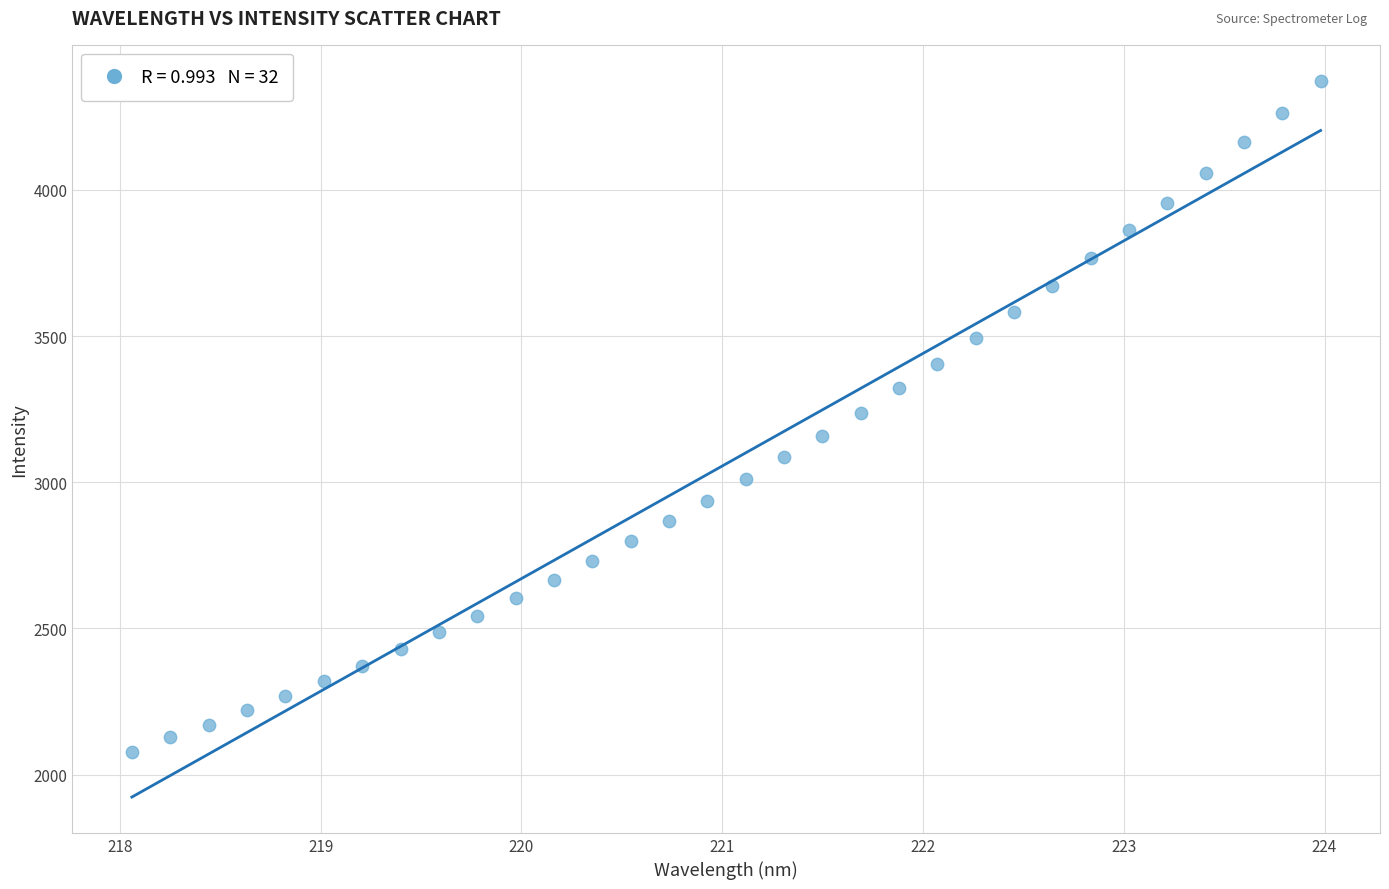

What is the range of X values (max minus min)?

5.9